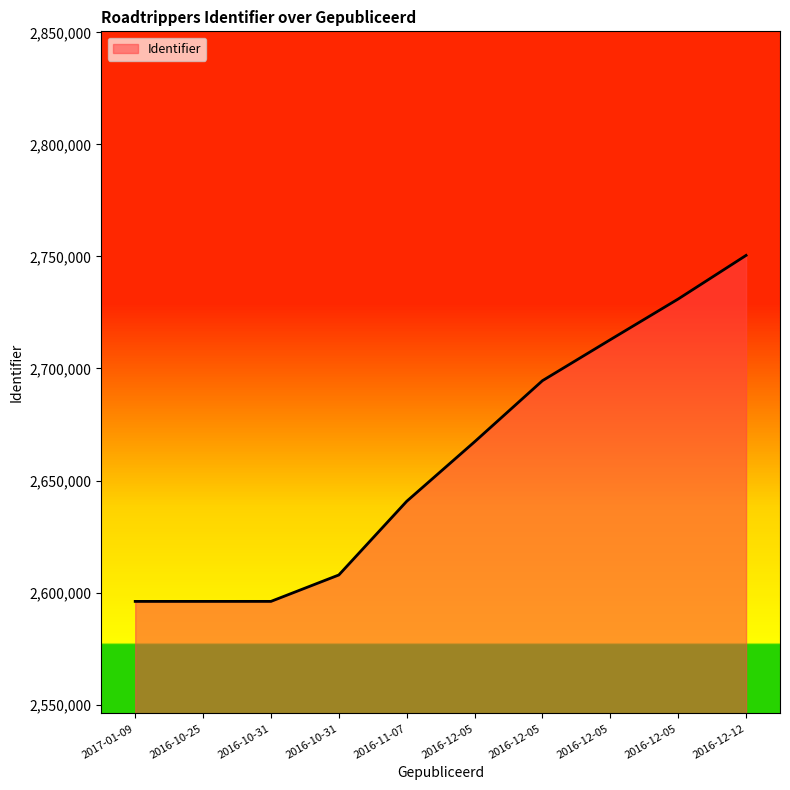

True or false: the data has more than 0 interior local peaks.

False